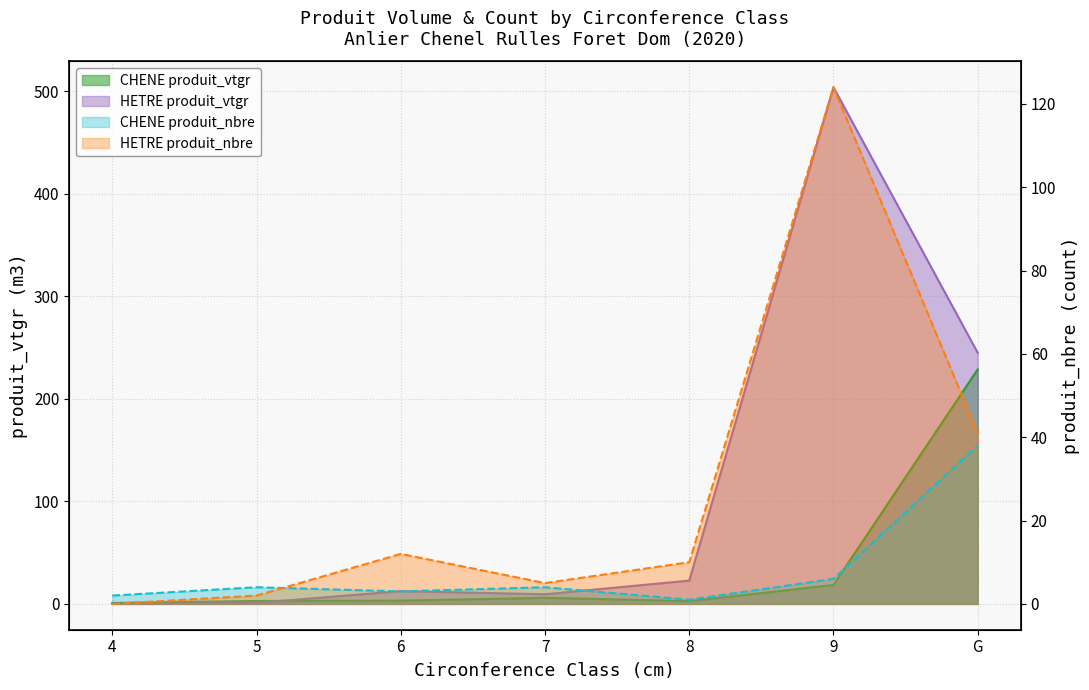

What value does the HETRE produit_vtgr series have at 7?

9.4